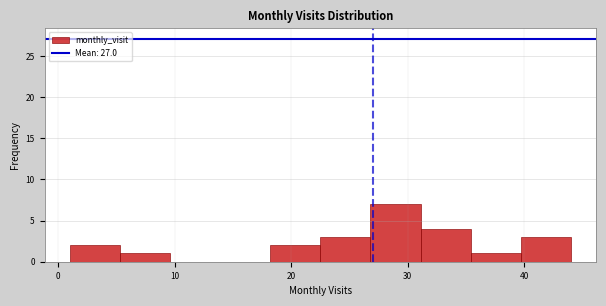

Reading left to right, transcribe this chart: for each bar, give the range it covers on the x-axis and its height. Neither the bar edges nor the heights are printed on the chart, so give them approximately, as read against the axes.

1.0 to 5.3: 2
5.3 to 9.6: 1
9.6 to 13.9: 0
13.9 to 18.2: 0
18.2 to 22.5: 2
22.5 to 26.8: 3
26.8 to 31.1: 7
31.1 to 35.4: 4
35.4 to 39.7: 1
39.7 to 44.0: 3